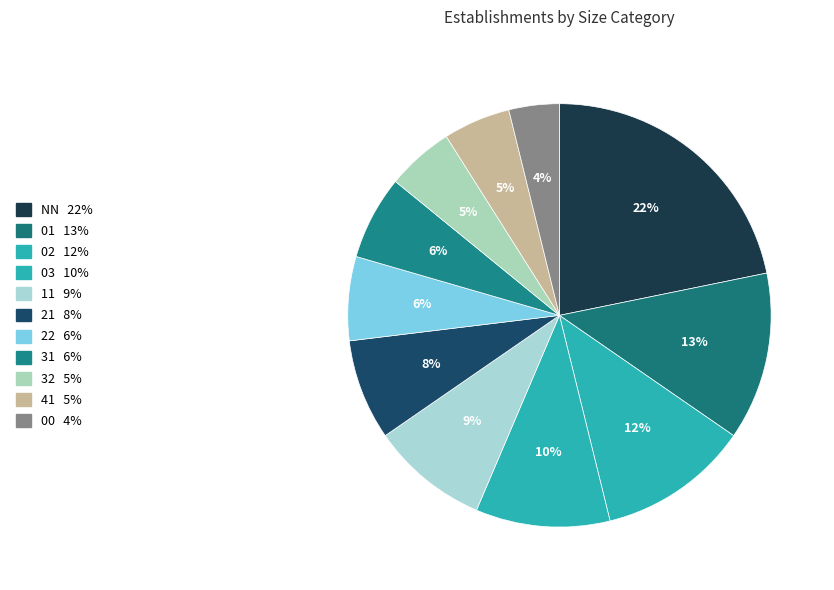

Is the sum of 03 and 21 greater than half?

No